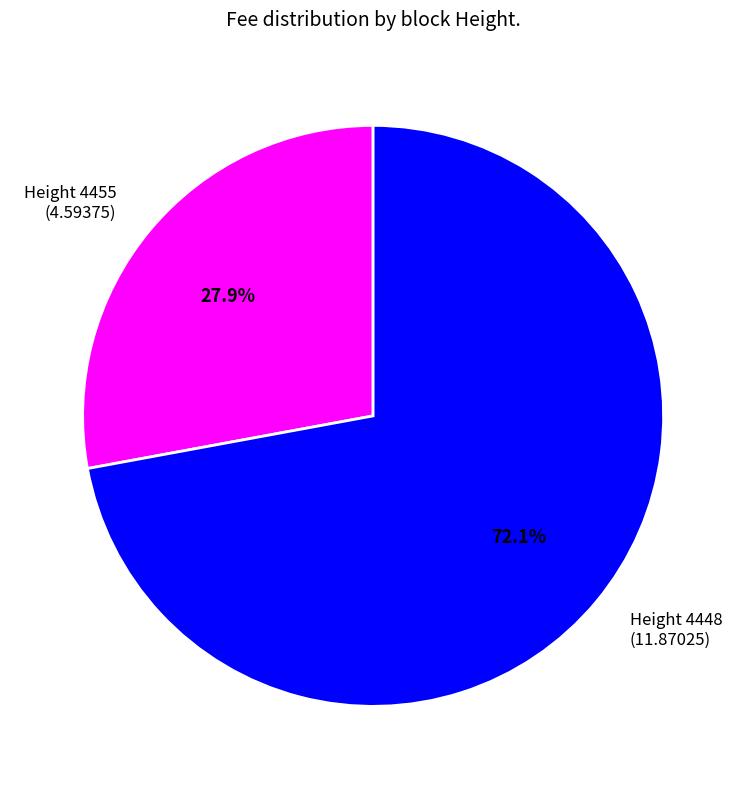

To the nearest percent, what is the average slice percentage?

50%